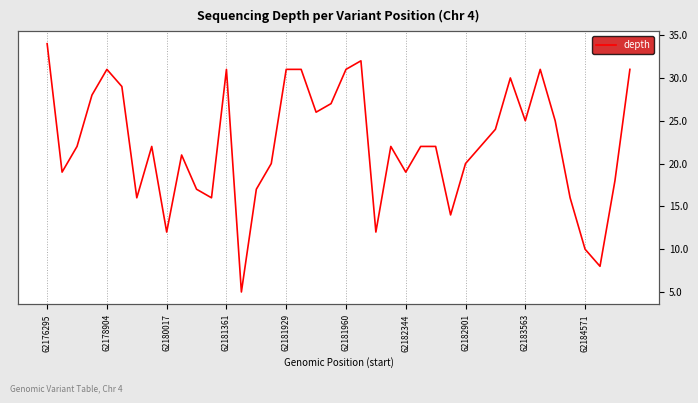

True or false: the data has more than 2 interior local peaks.

True